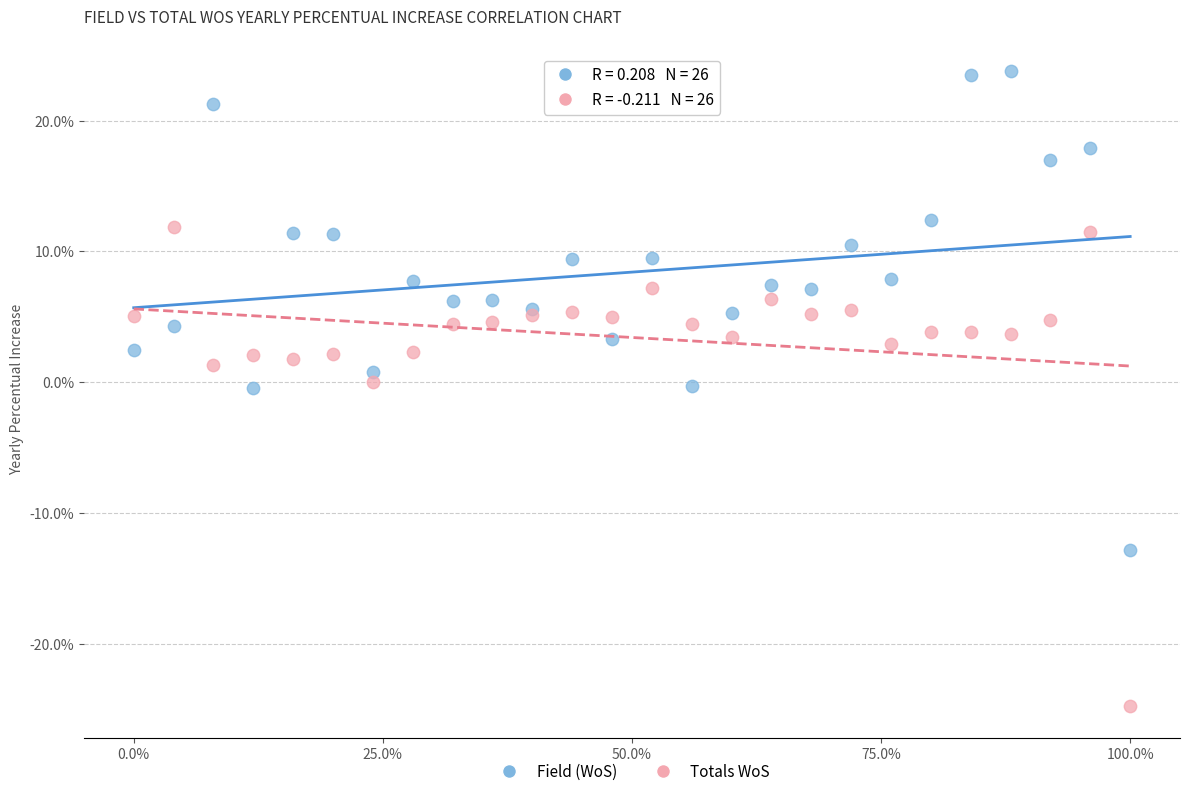

What are all the series names shown in the legend?

Field (WoS), Totals WoS